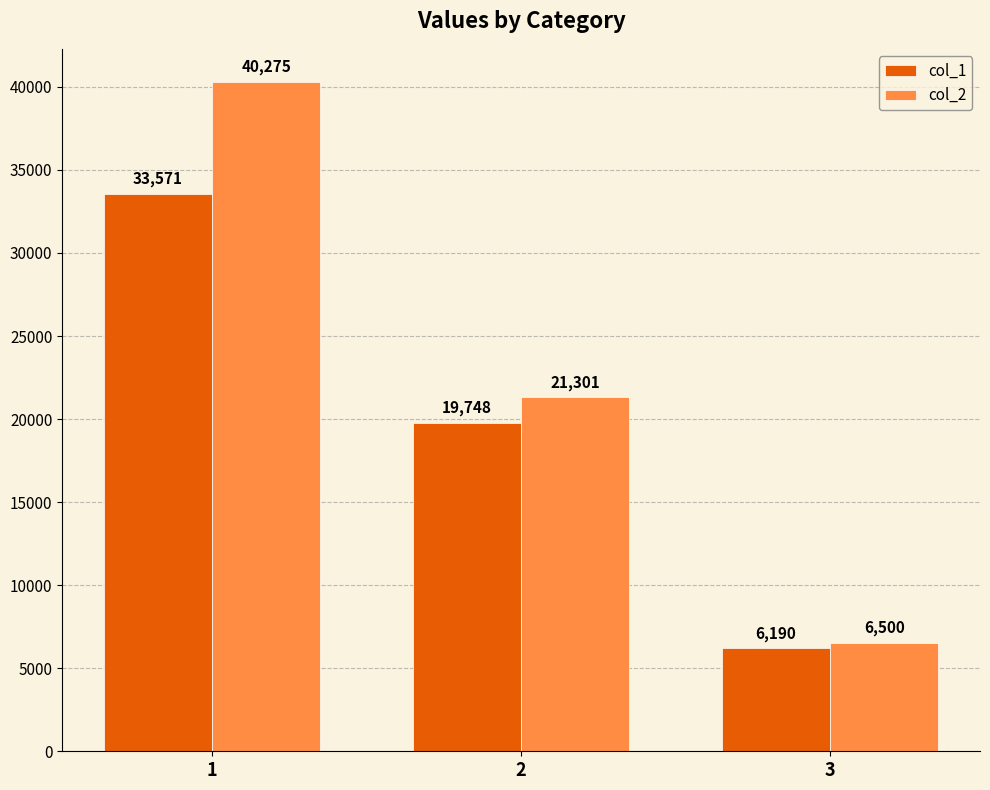

Which series has the widest spread of values?

col_2